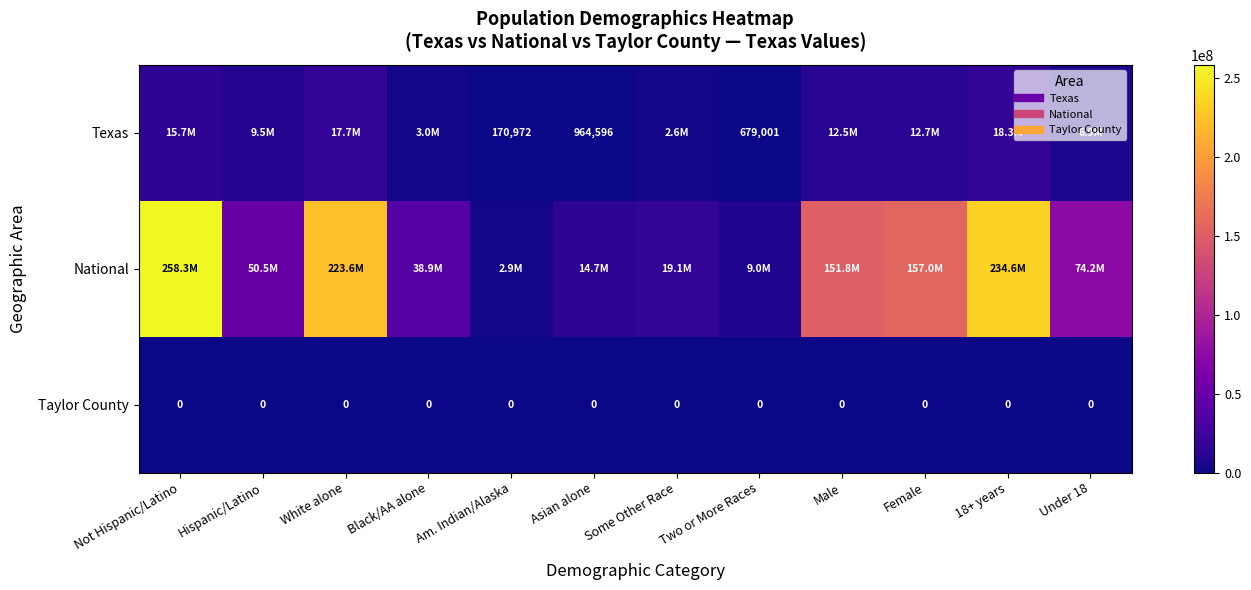

List the labels in order of National value, smallest first.

Am. Indian/Alaska, Two or More Races, Asian alone, Some Other Race, Black/AA alone, Hispanic/Latino, Under 18, Male, Female, White alone, 18+ years, Not Hispanic/Latino